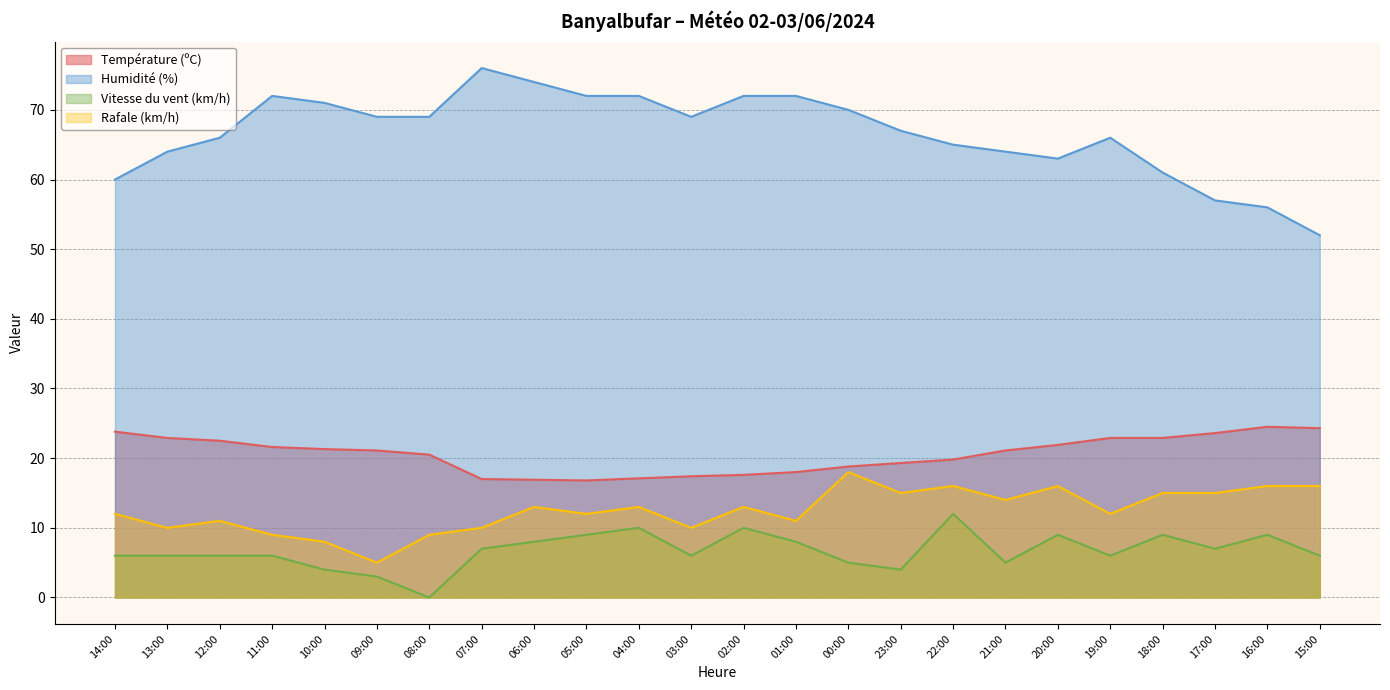

What is the label of the 22nd point from the left?

17:00